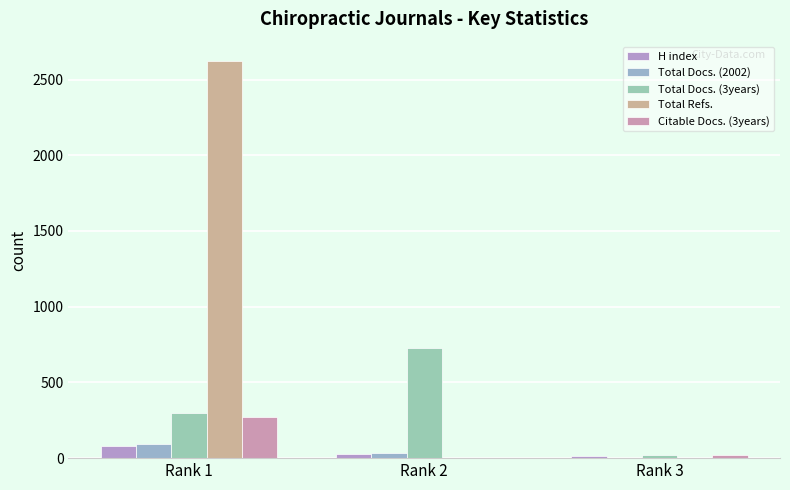

How many data points does each series have?

3